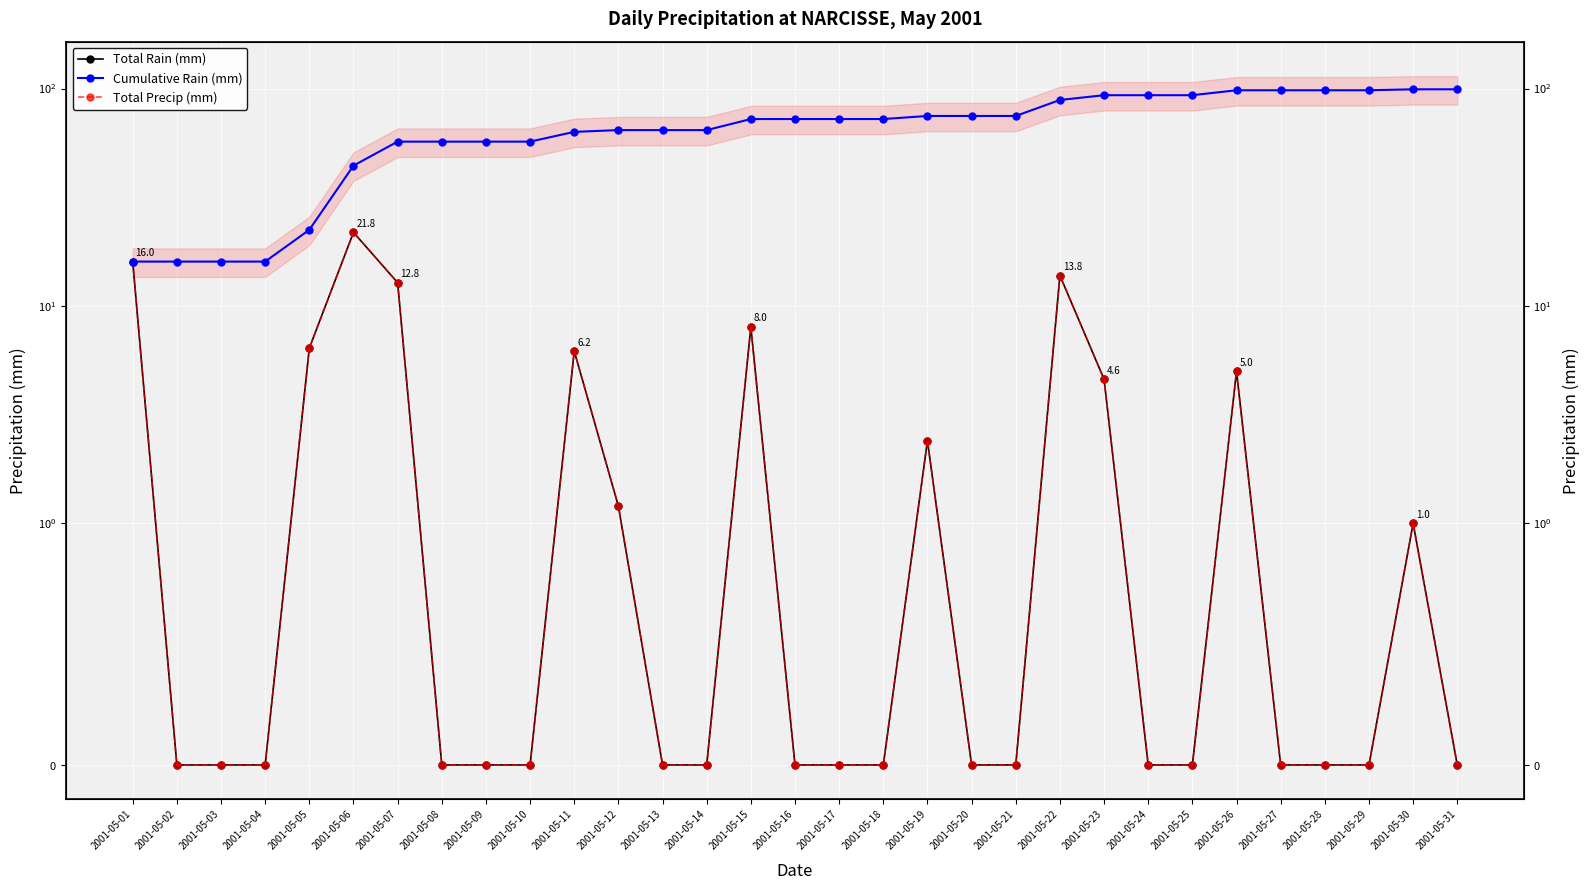

Reading right to left, list all the values displayed in this chart.

Total Rain (mm): 2001-05-31=0.0	2001-05-30=1.0	2001-05-29=0.0	2001-05-28=0.0	2001-05-27=0.0	2001-05-26=5.0	2001-05-25=0.0	2001-05-24=0.0	2001-05-23=4.6	2001-05-22=13.8	2001-05-21=0.0	2001-05-20=0.0	2001-05-19=2.4	2001-05-18=0.0	2001-05-17=0.0	2001-05-16=0.0	2001-05-15=8.0	2001-05-14=0.0	2001-05-13=0.0	2001-05-12=1.2	2001-05-11=6.2	2001-05-10=0.0	2001-05-09=0.0	2001-05-08=0.0	2001-05-07=12.8	2001-05-06=21.8	2001-05-05=6.4	2001-05-04=0.0	2001-05-03=0.0	2001-05-02=0.0	2001-05-01=16.0
Cumulative Rain (mm): 2001-05-31=99.2	2001-05-30=99.2	2001-05-29=98.2	2001-05-28=98.2	2001-05-27=98.2	2001-05-26=98.2	2001-05-25=93.2	2001-05-24=93.2	2001-05-23=93.2	2001-05-22=88.6	2001-05-21=74.8	2001-05-20=74.8	2001-05-19=74.8	2001-05-18=72.4	2001-05-17=72.4	2001-05-16=72.4	2001-05-15=72.4	2001-05-14=64.4	2001-05-13=64.4	2001-05-12=64.4	2001-05-11=63.2	2001-05-10=57.0	2001-05-09=57.0	2001-05-08=57.0	2001-05-07=57.0	2001-05-06=44.2	2001-05-05=22.4	2001-05-04=16.0	2001-05-03=16.0	2001-05-02=16.0	2001-05-01=16.0
Total Precip (mm): 2001-05-31=0.0	2001-05-30=1.0	2001-05-29=0.0	2001-05-28=0.0	2001-05-27=0.0	2001-05-26=5.0	2001-05-25=0.0	2001-05-24=0.0	2001-05-23=4.6	2001-05-22=13.8	2001-05-21=0.0	2001-05-20=0.0	2001-05-19=2.4	2001-05-18=0.0	2001-05-17=0.0	2001-05-16=0.0	2001-05-15=8.0	2001-05-14=0.0	2001-05-13=0.0	2001-05-12=1.2	2001-05-11=6.2	2001-05-10=0.0	2001-05-09=0.0	2001-05-08=0.0	2001-05-07=12.8	2001-05-06=21.8	2001-05-05=6.4	2001-05-04=0.0	2001-05-03=0.0	2001-05-02=0.0	2001-05-01=16.0